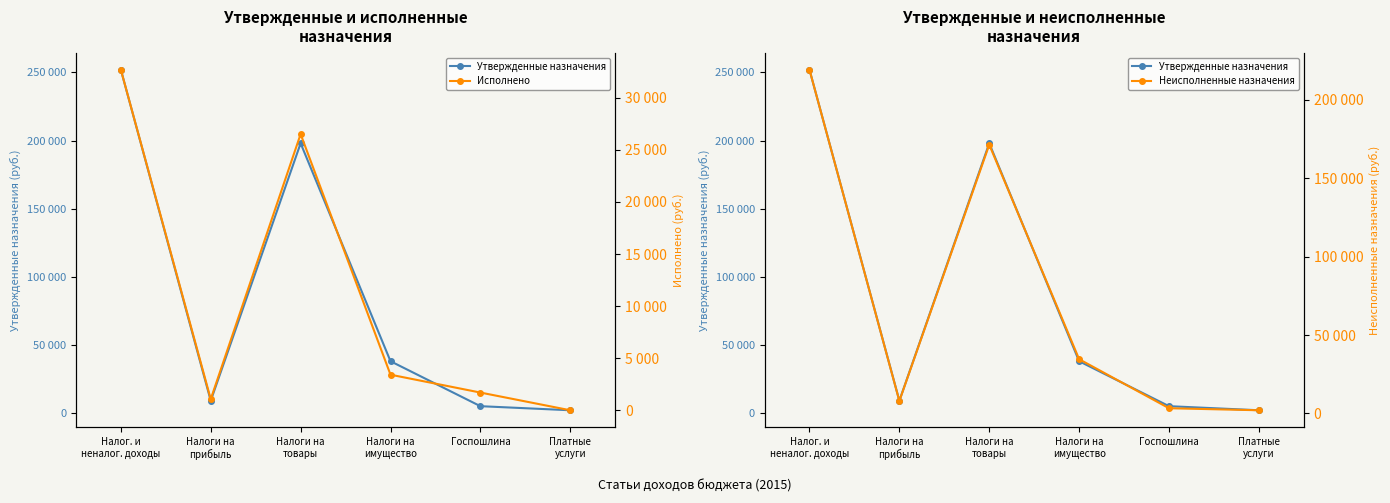

What is the value of the Утвержденные назначения point at the 3rd from the left?

198000.0